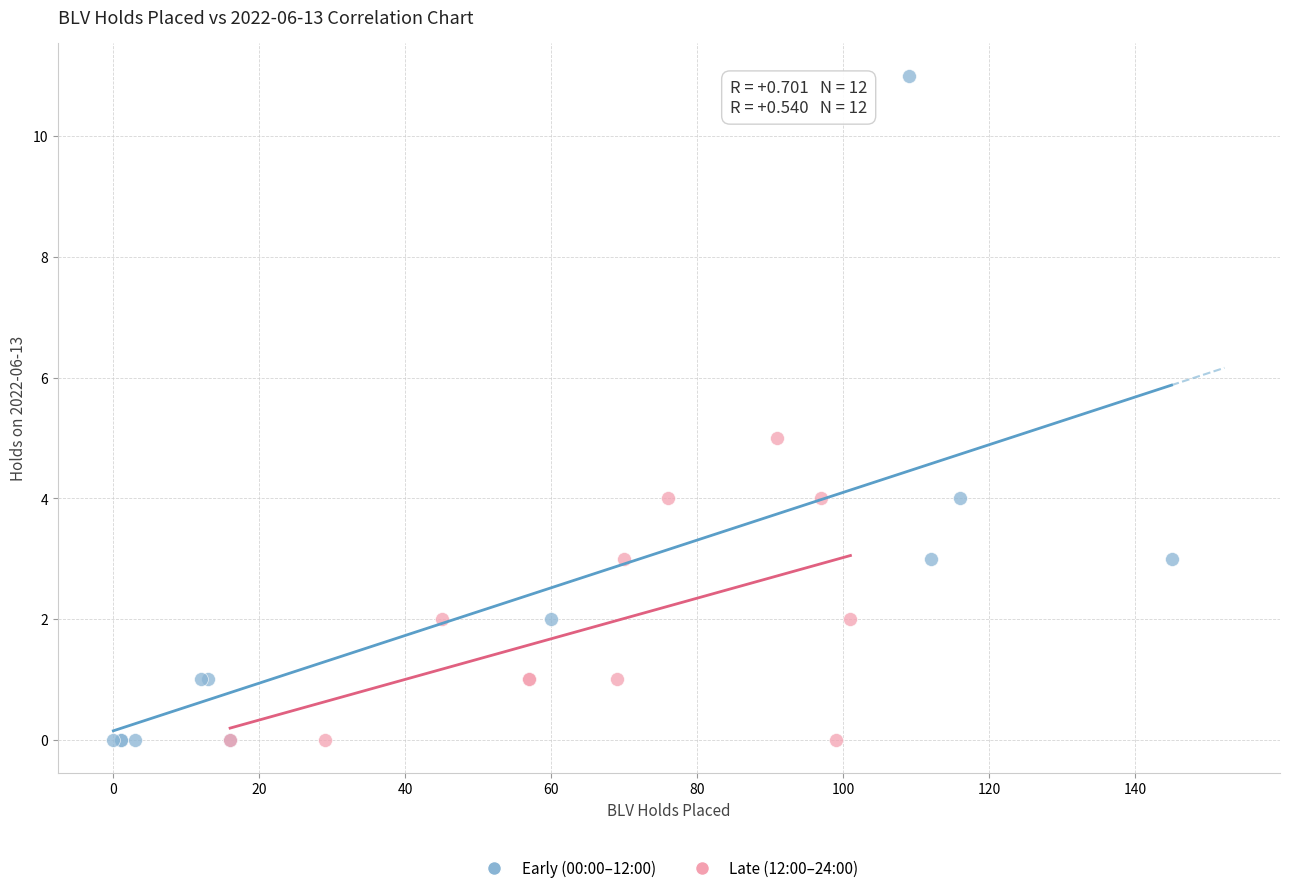

Which series contains the highest Y value?

Early (00:00–12:00)